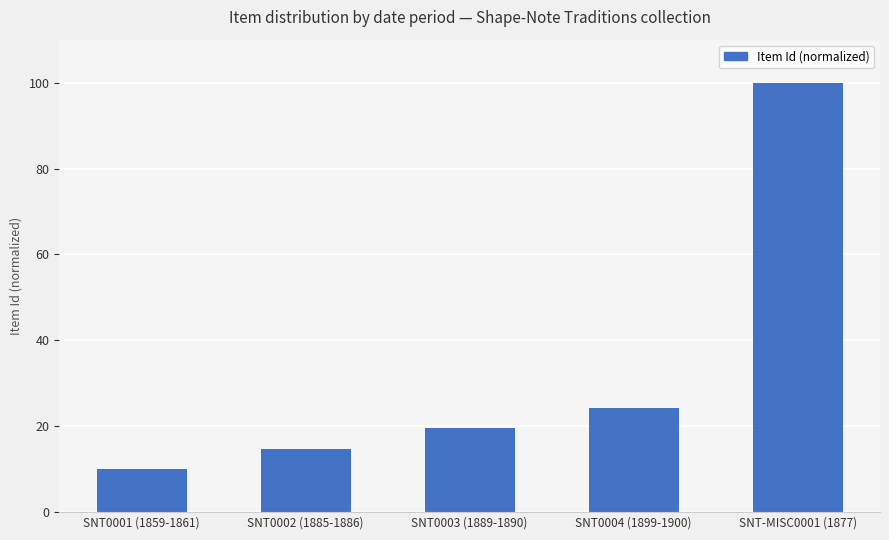

What is the sum of all values?

168.4